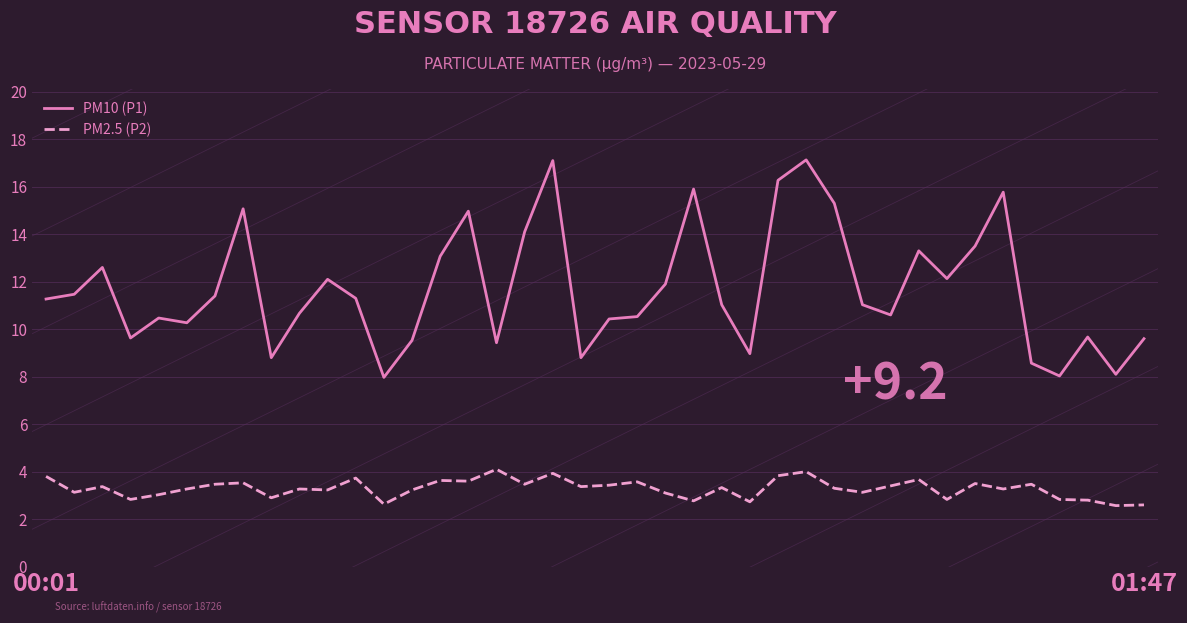

What are all the series names shown in the legend?

PM10 (P1), PM2.5 (P2)